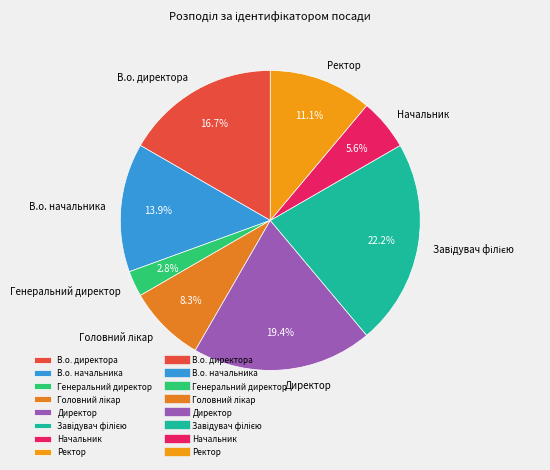

Which slice is the smallest?

Генеральний директор